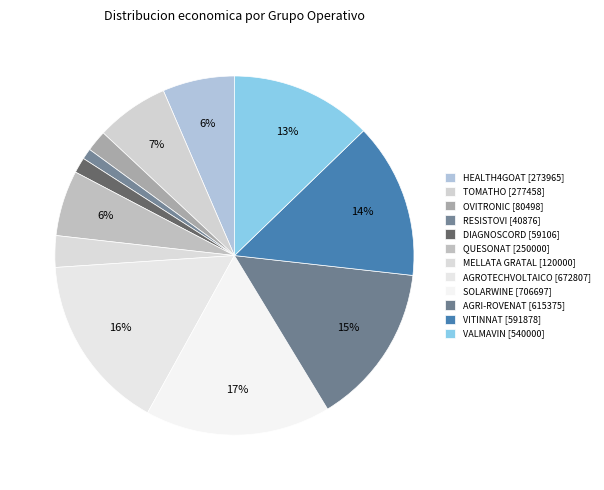

Does any single category account for the majority?

No